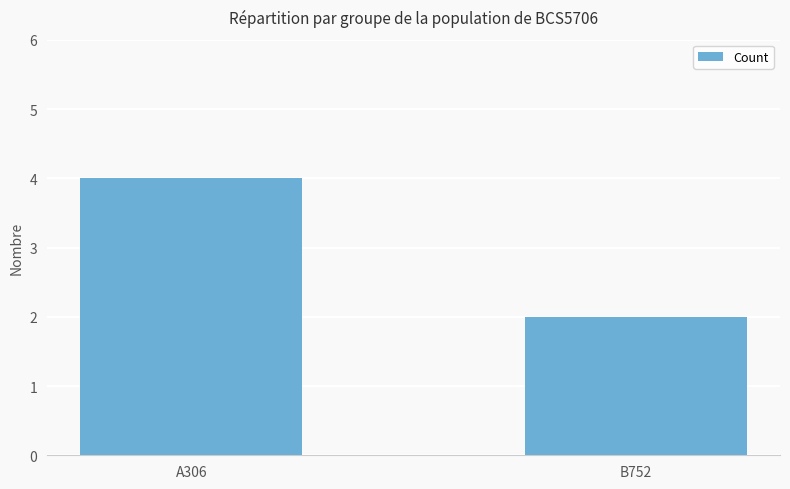

What position from the left is A306?

1